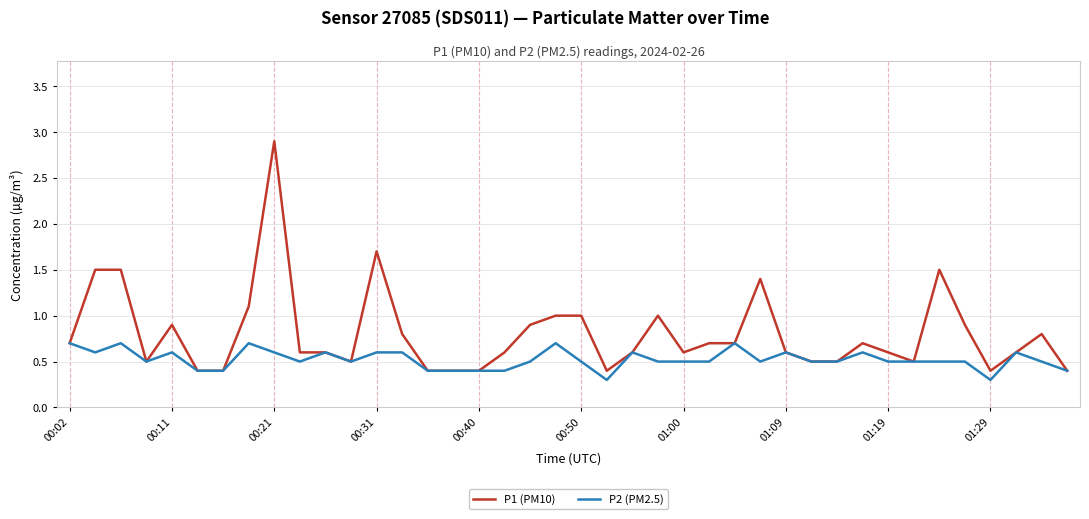

List the series in order of their overall mean, highest first.

P1 (PM10), P2 (PM2.5)